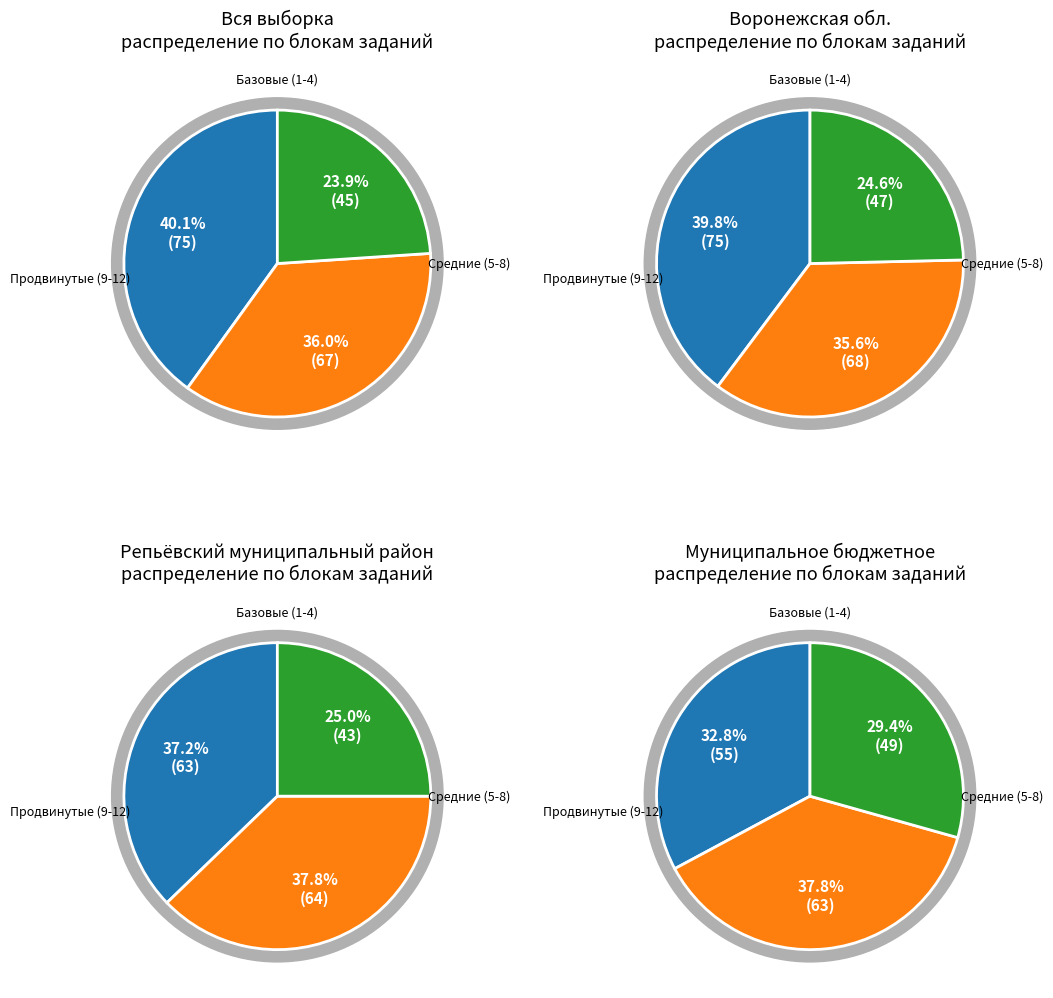

Which series changed the most between 4 and 12?

Воронежская обл.